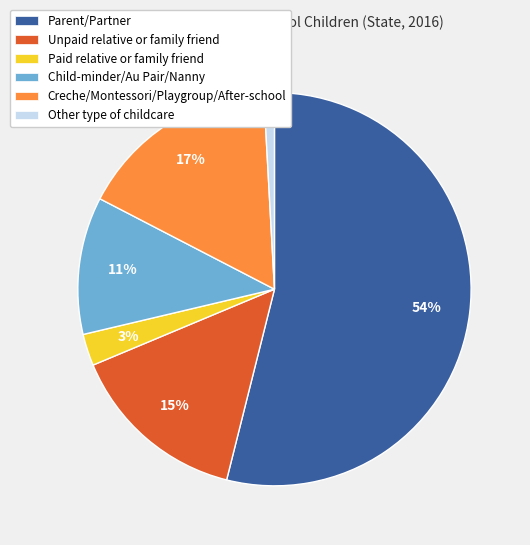

What percentage is the Child-minder/Au Pair/Nanny slice, to the nearest percent?

11%